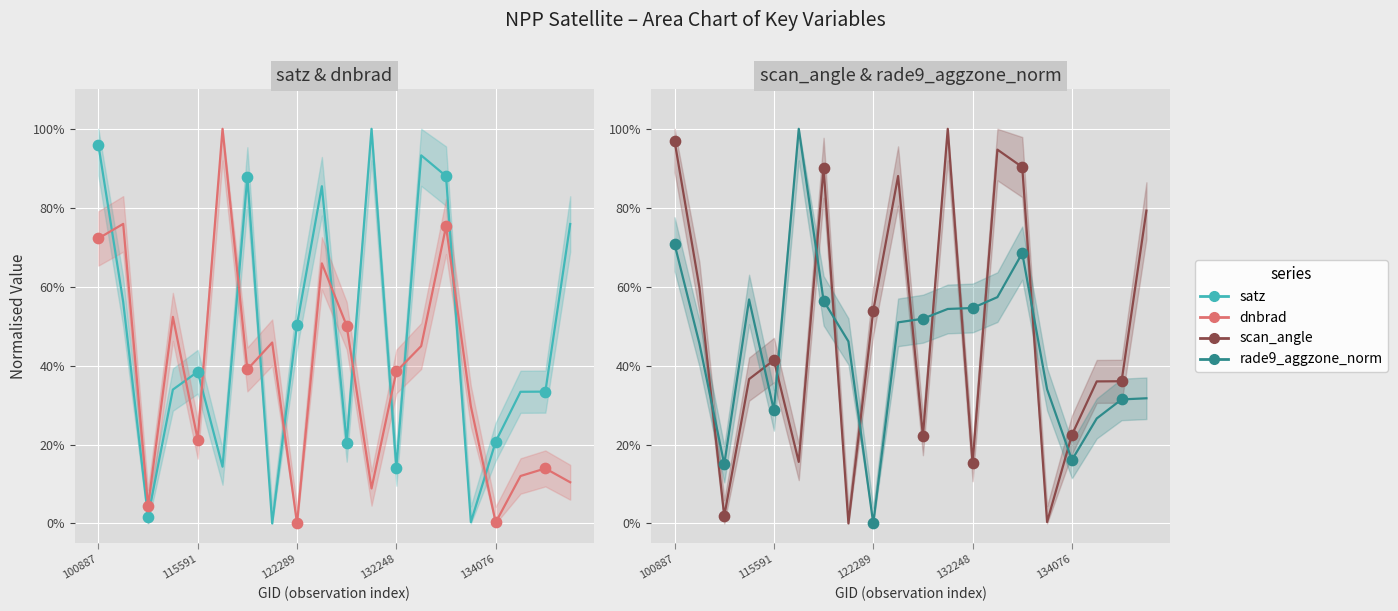

Which series has the widest spread of Y values?

satz